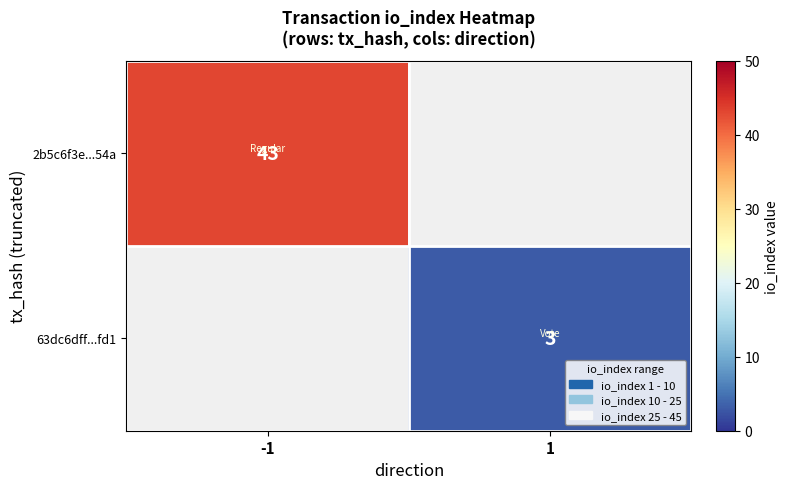

Which series has the widest spread of values?

2b5c6f3e...54a